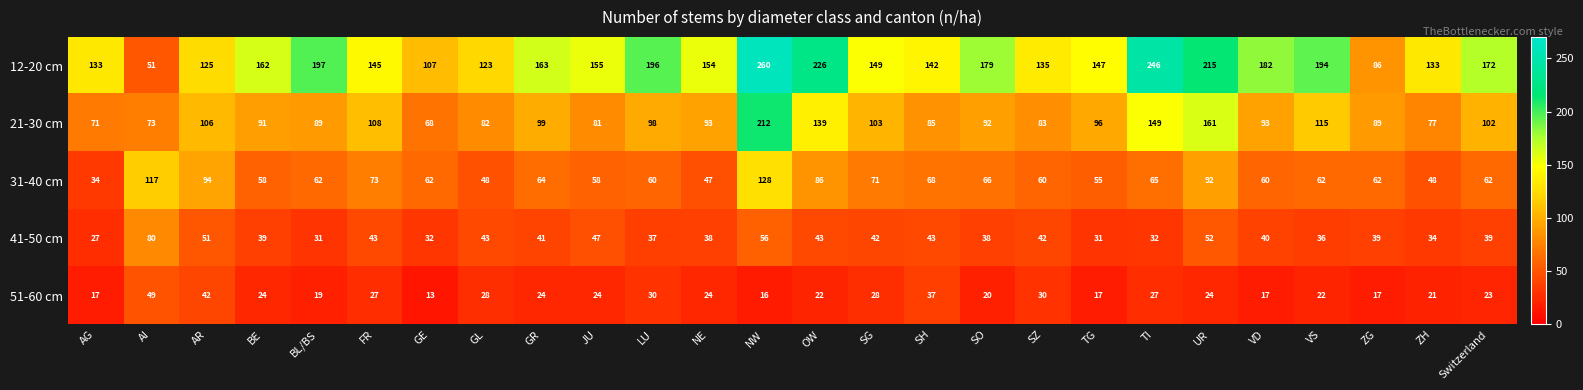

How many distinct data groups are displayed?

5